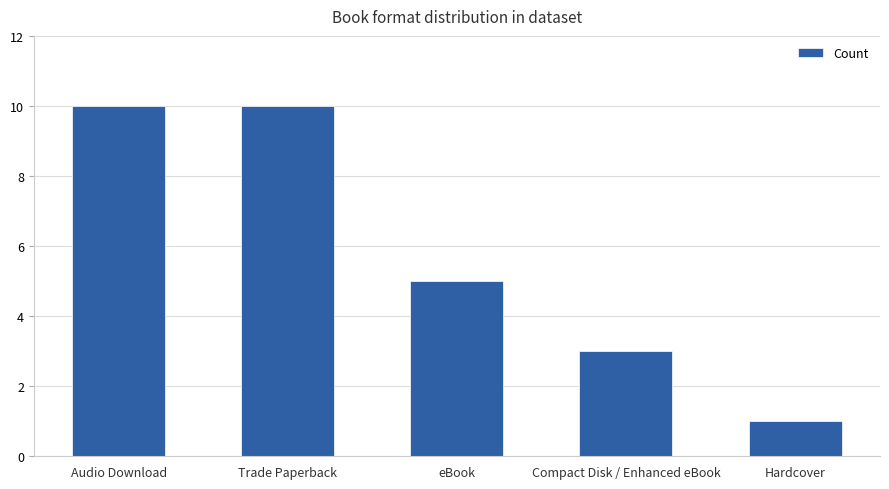

True or false: the data shows 9 at eBook.

False